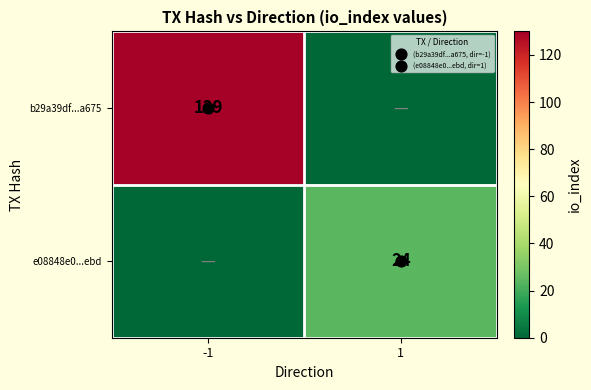

What is the average value of the e08848e0...ebd series?

12